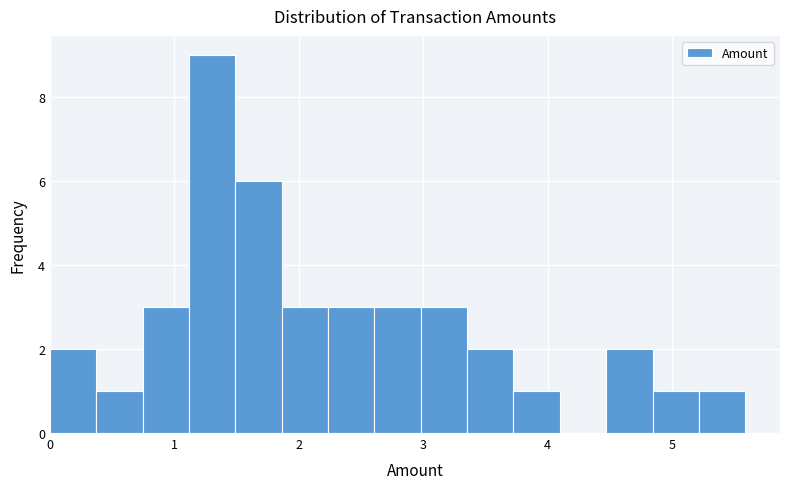

Read against the x-axis, roughly where is the centre of the tallest bar?

1.3